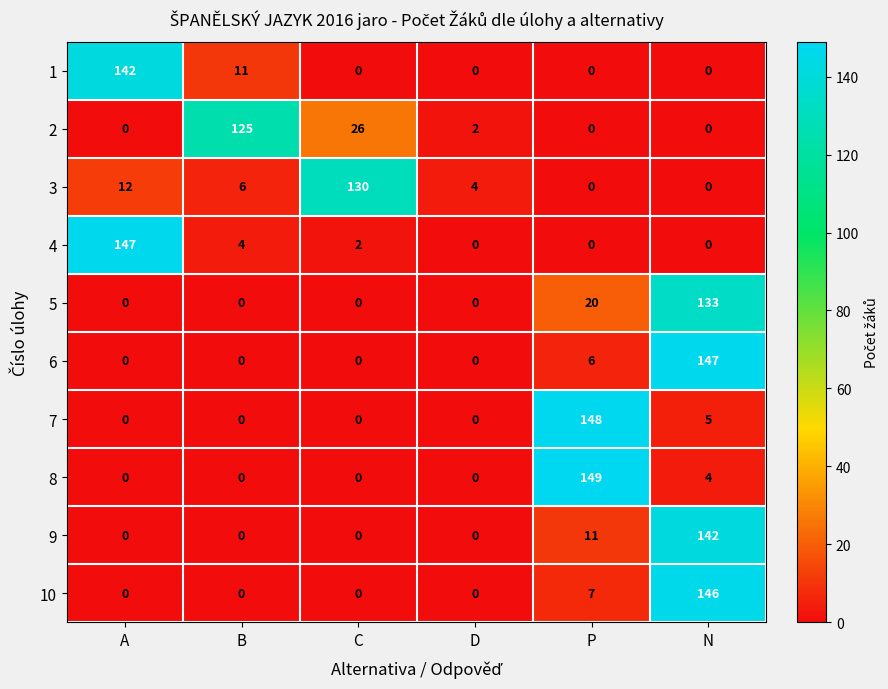

At how many categories does at least one series exceed 122?

5